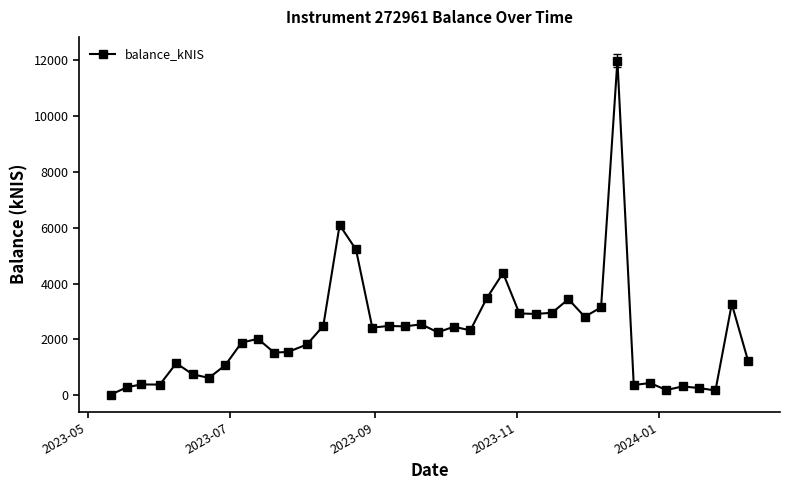

What is the value of the 31st point from the left?

3148.7